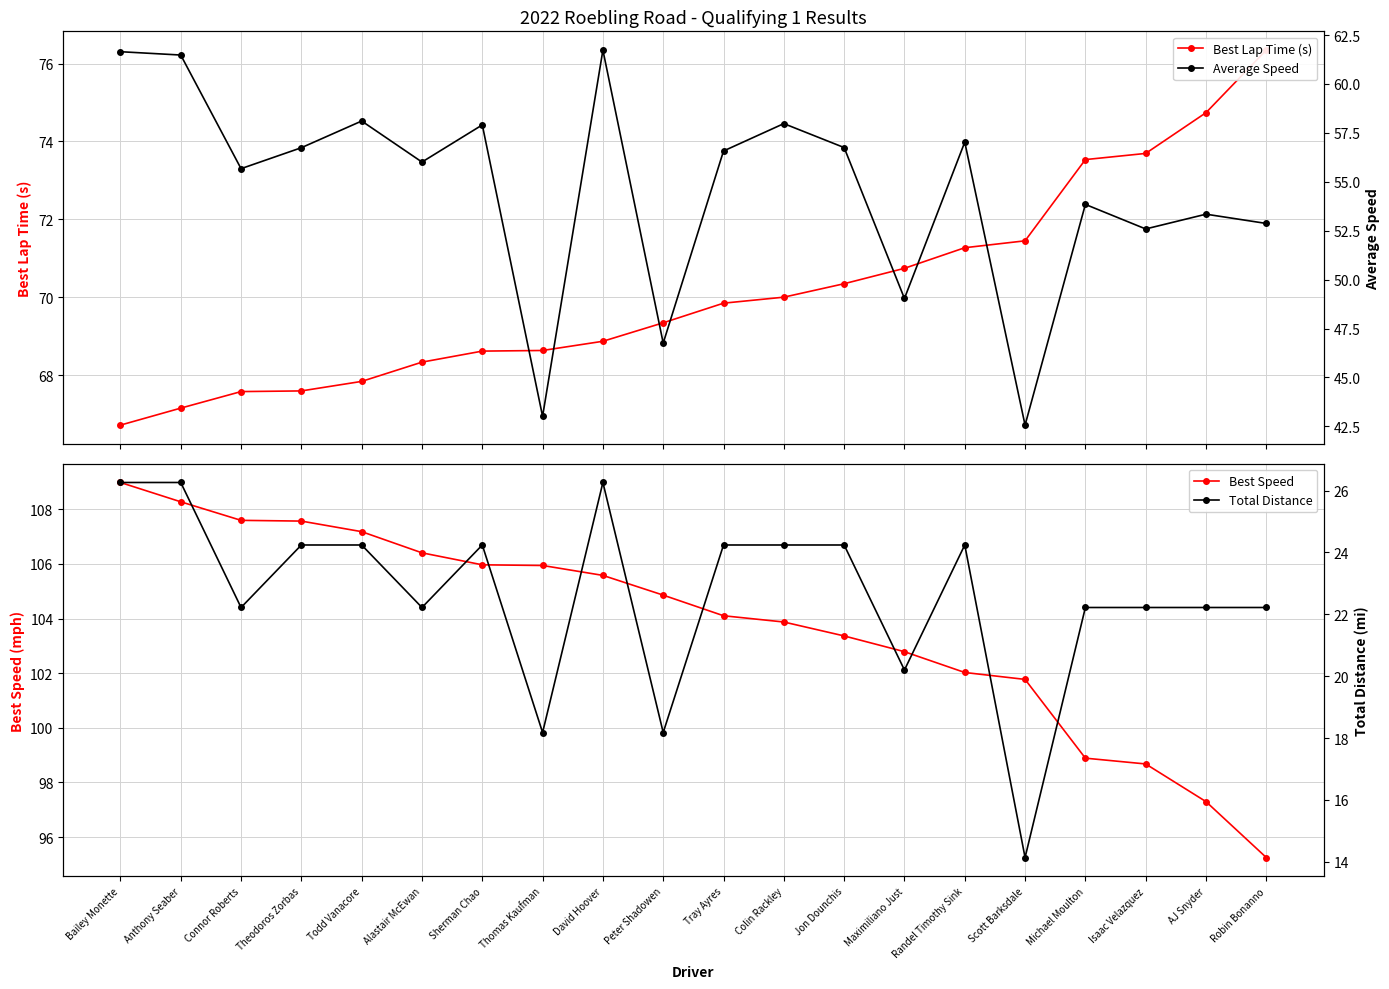

Between Alastair McEwan and Robin Bonanno, which series saw the biggest shift?

Best Speed